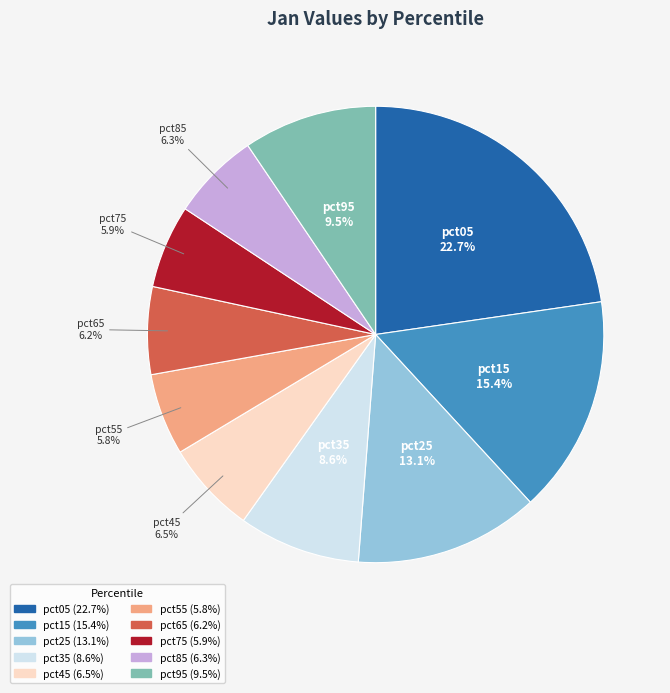

To the nearest percent, what percentage of the pie is pct55?

6%